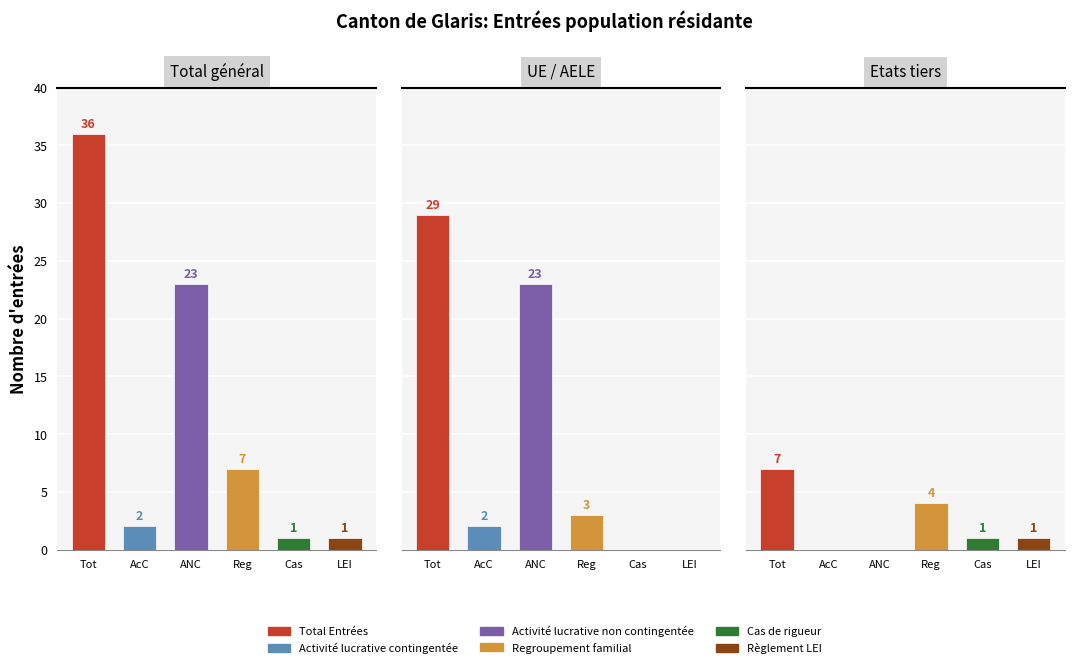

Are the bars horizontal?

No